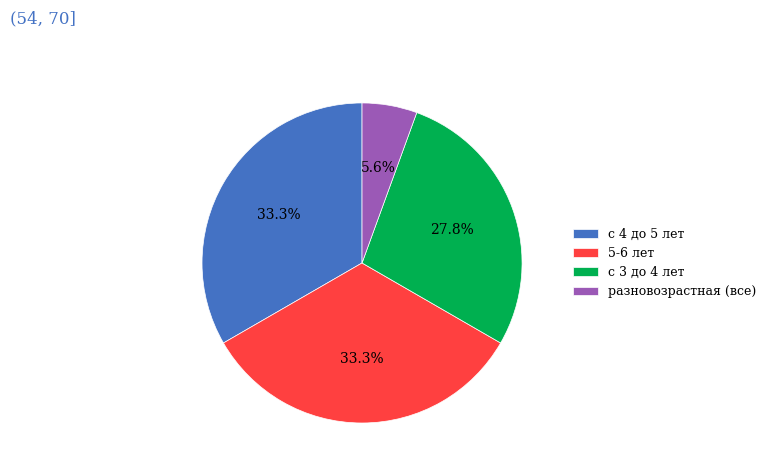

Which has a higher value, с 3 до 4 лет or с 4 до 5 лет?

с 4 до 5 лет